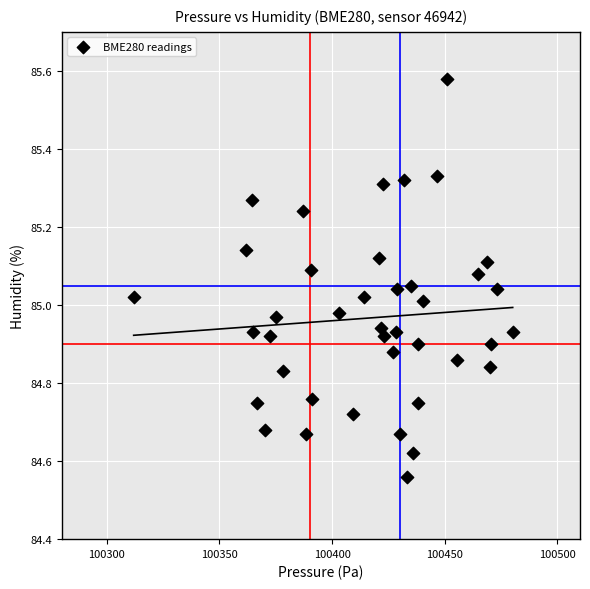

What is the range of X values (max minus min)?

168.2